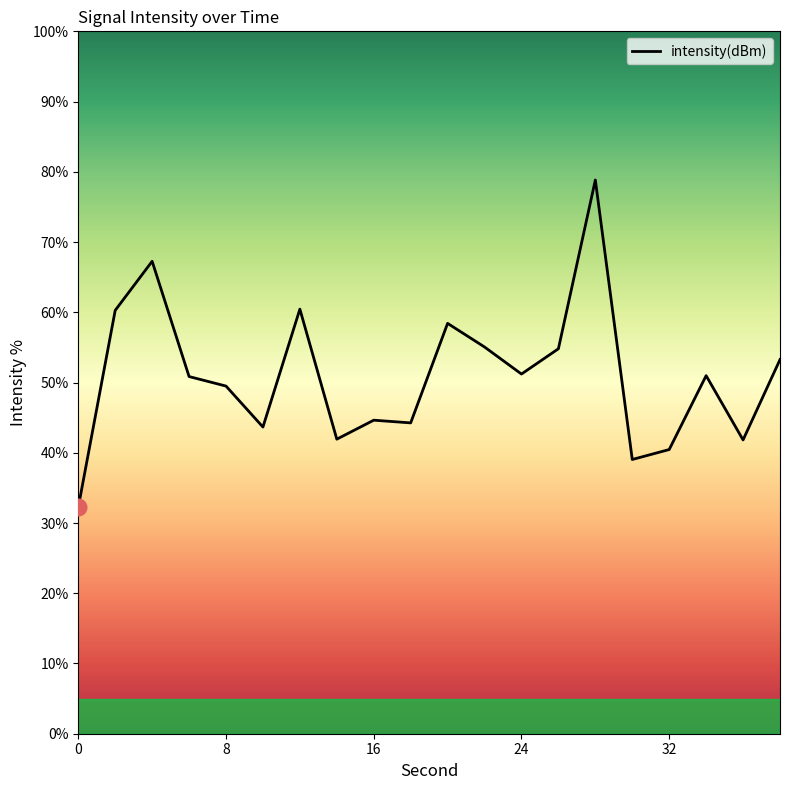

What is the difference between the maximum and minimum values?

46.6